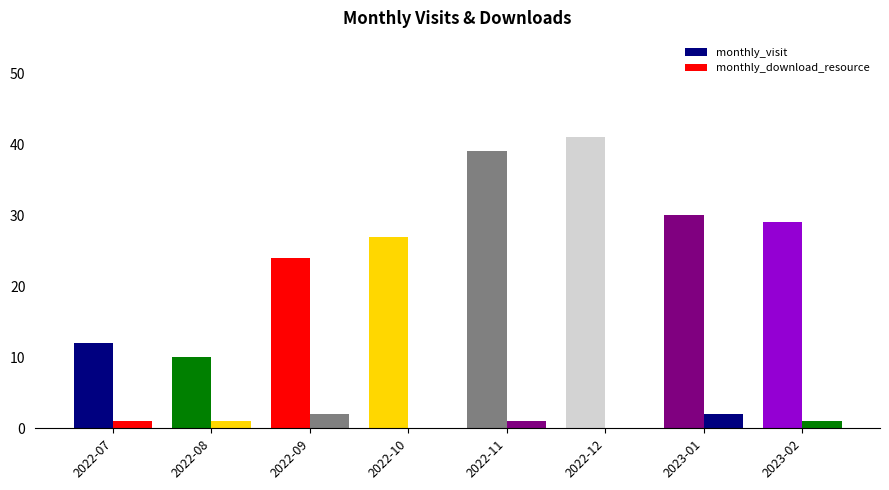

How many groups of bars are there?

8